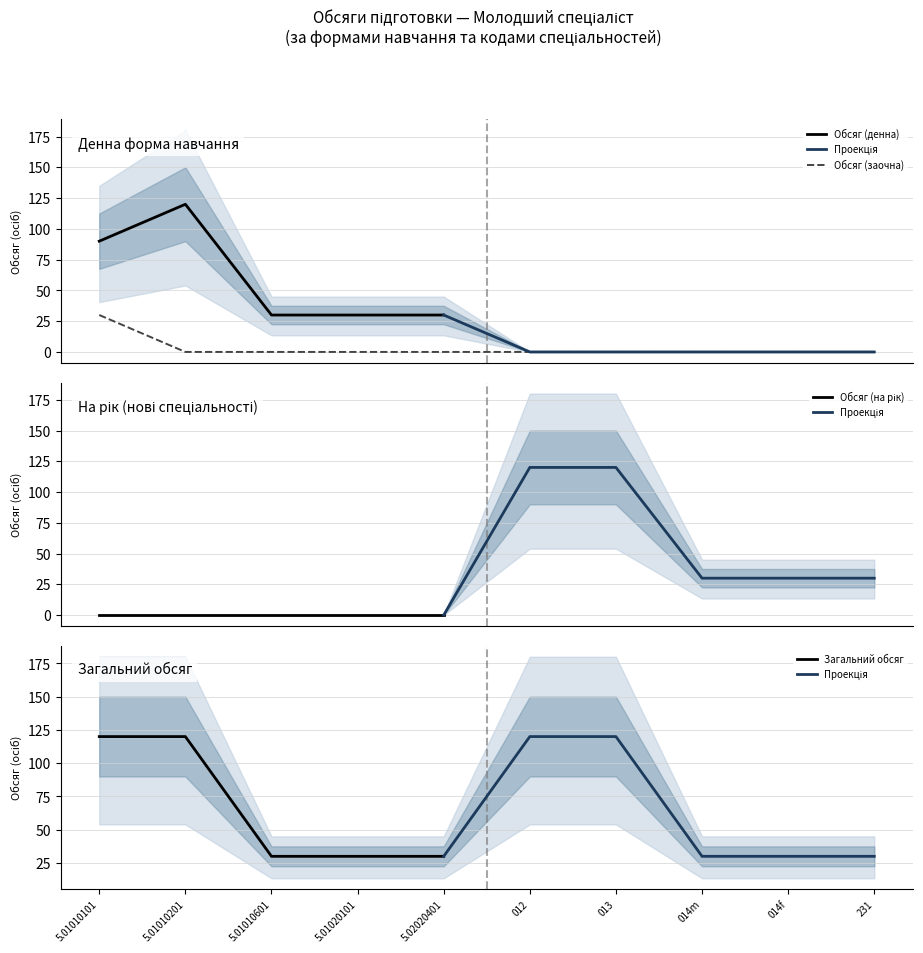

Between 3 and 9, which series saw the biggest shift?

Обсяг (денна)